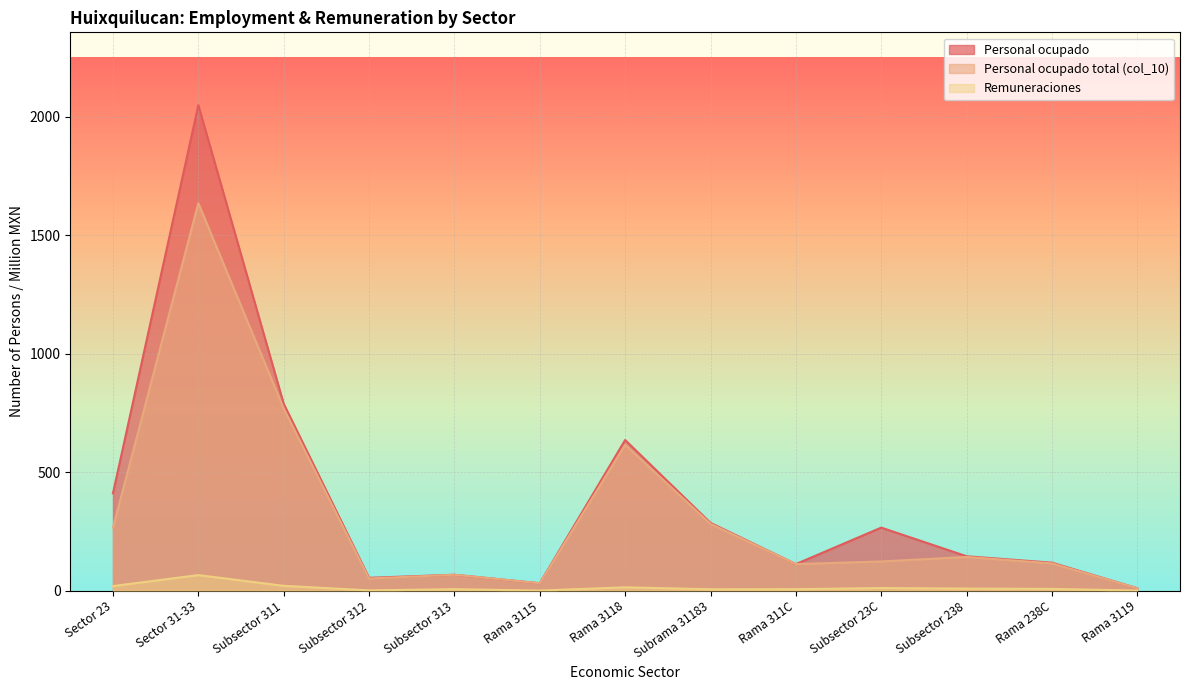

What is the difference between the second highest and second lowest values in the Personal ocupado total (col_10) series?

738.0